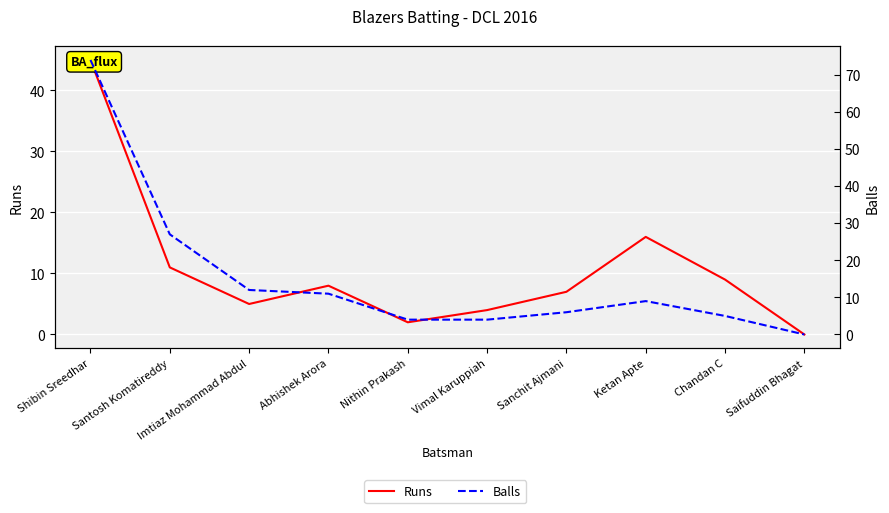

How many data points in Balls are less than 9?

5